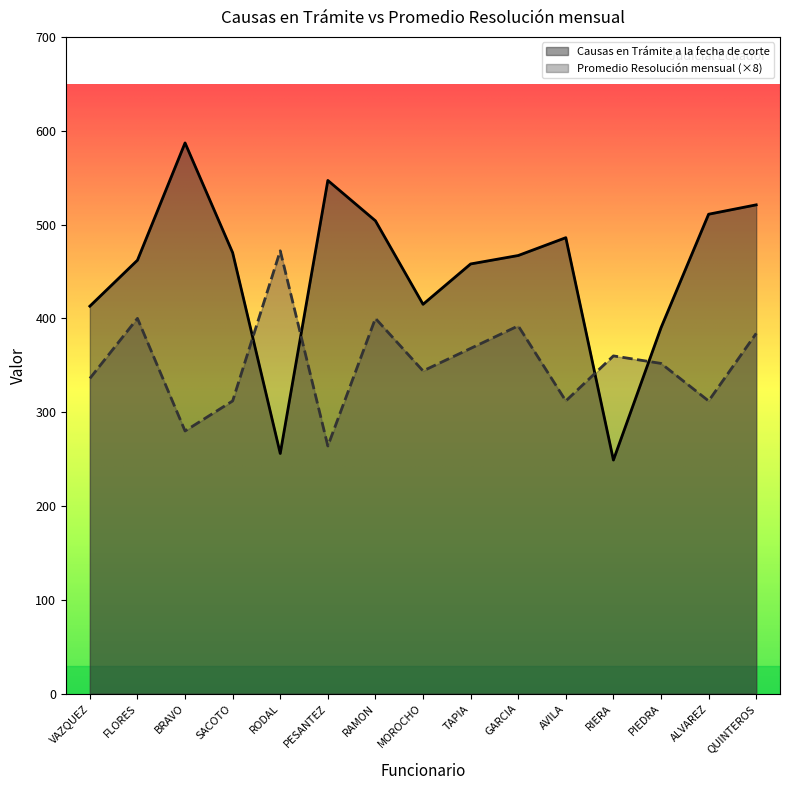

True or false: Promedio Resolución mensual has a value of 392 at GARCIA.

True